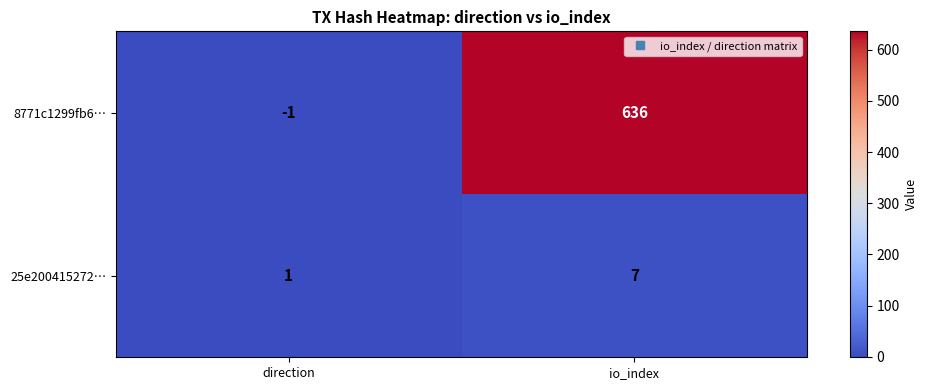

Reading left to right, list all the values displayed in this chart.

8771c1299fb6…: direction=-1	io_index=636
25e200415272…: direction=1	io_index=7